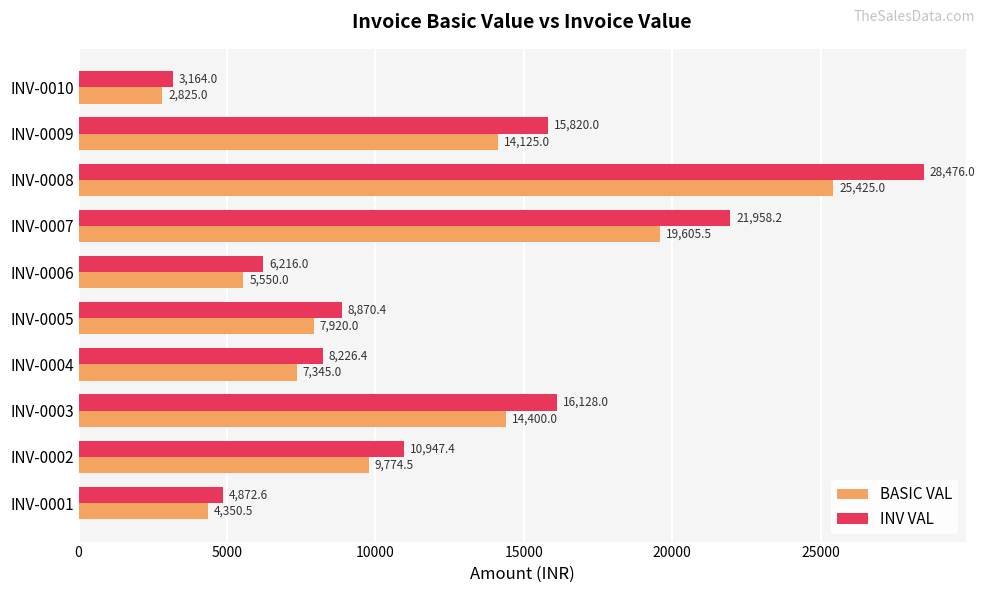

Which series has the widest spread of values?

INV VAL